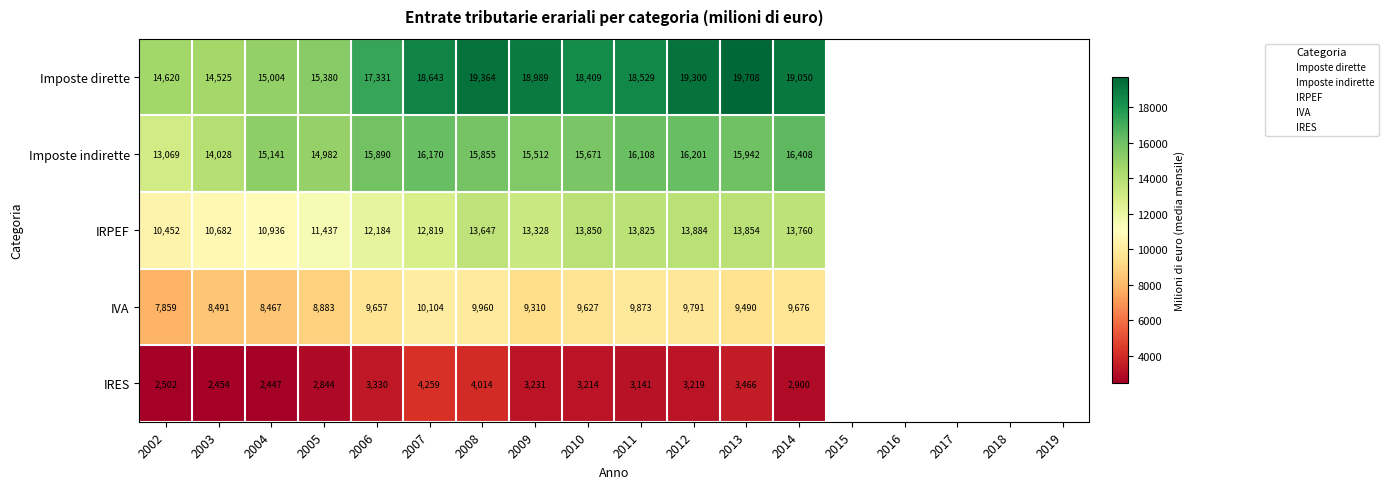

Between 2008 and 2010, which series saw the biggest shift?

Imposte dirette